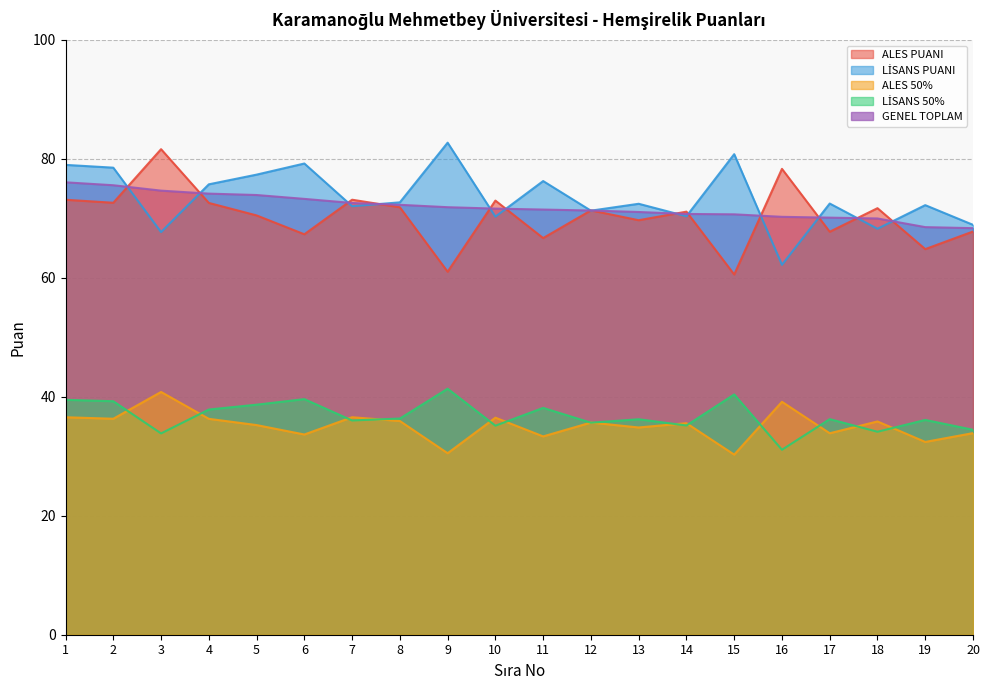

At which category is the sum across all series the highest?

1